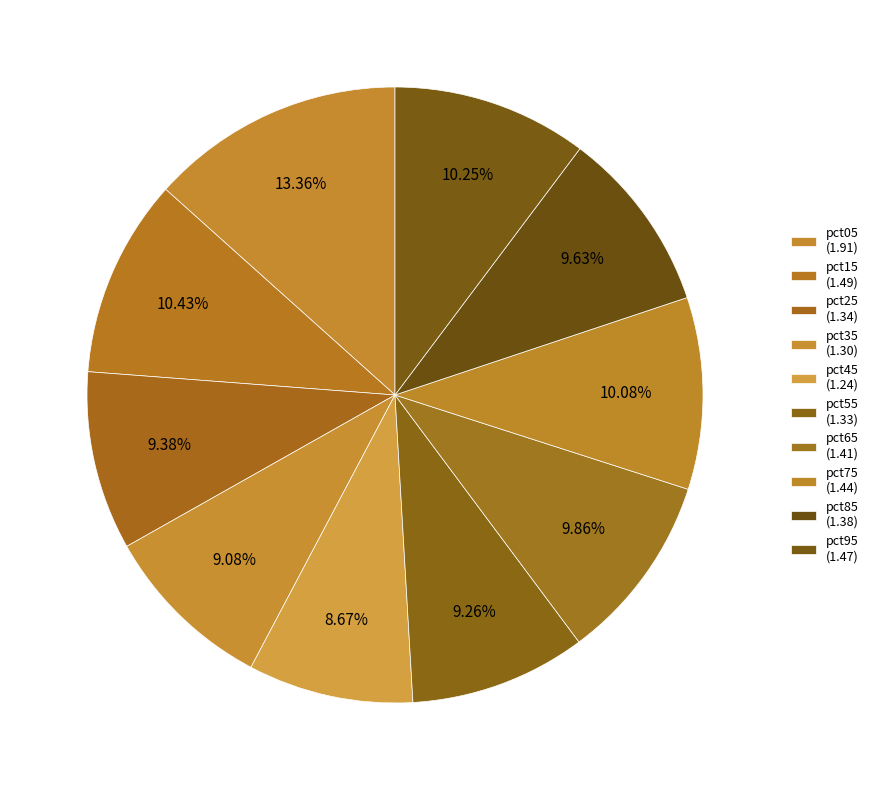

Count the number of slices in the pie.

10